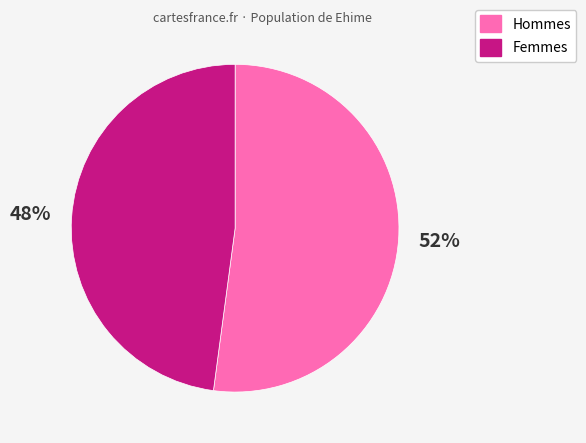

To the nearest percent, what is the average slice percentage?

50%